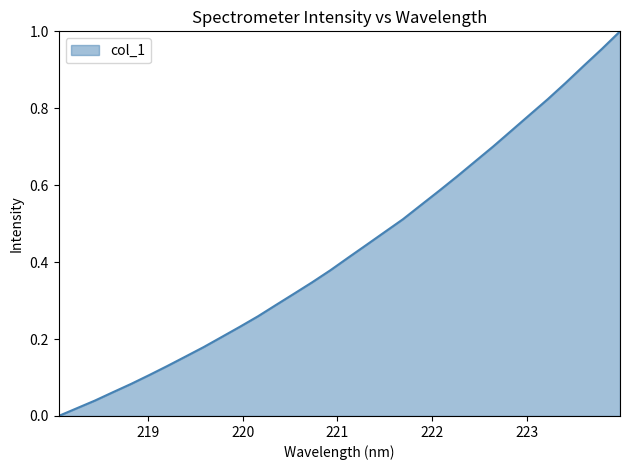

List the labels in order of value, smallest first.

218.0596, 218.2508, 218.442, 218.6332, 218.8244, 219.0156, 219.2067, 219.3979, 219.589, 219.7801, 219.9712, 220.1623, 220.3533, 220.5444, 220.7354, 220.9264, 221.1174, 221.3083, 221.4993, 221.6902, 221.8812, 222.0721, 222.263, 222.4538, 222.6447, 222.8355, 223.0264, 223.2172, 223.408, 223.5987, 223.7895, 223.9802